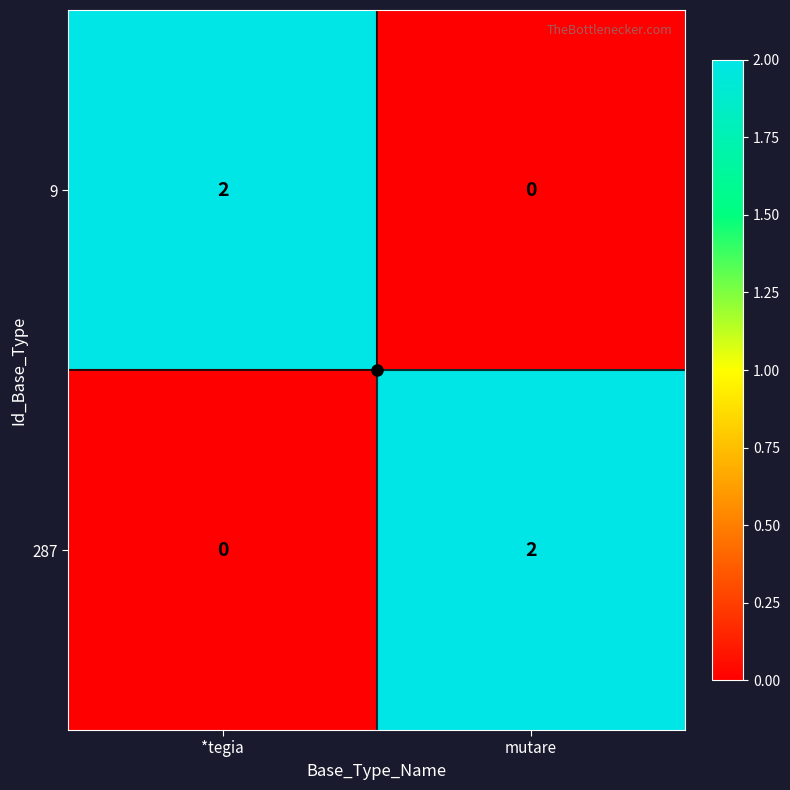

Is the value of 9 at mutare greater than the value of 287 at mutare?

No